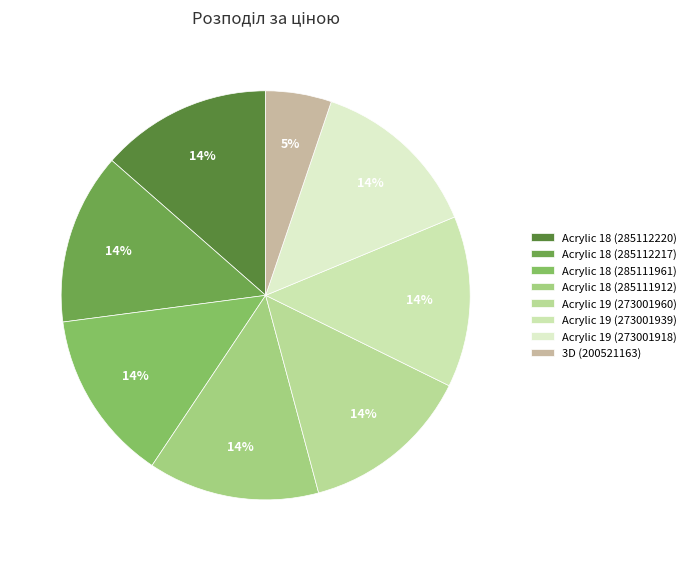

Rank the categories by value from highest to lowest.

Acrylic 18 (285112220), Acrylic 18 (285112217), Acrylic 18 (285111961), Acrylic 18 (285111912), Acrylic 19 (273001960), Acrylic 19 (273001939), Acrylic 19 (273001918), 3D (200521163)